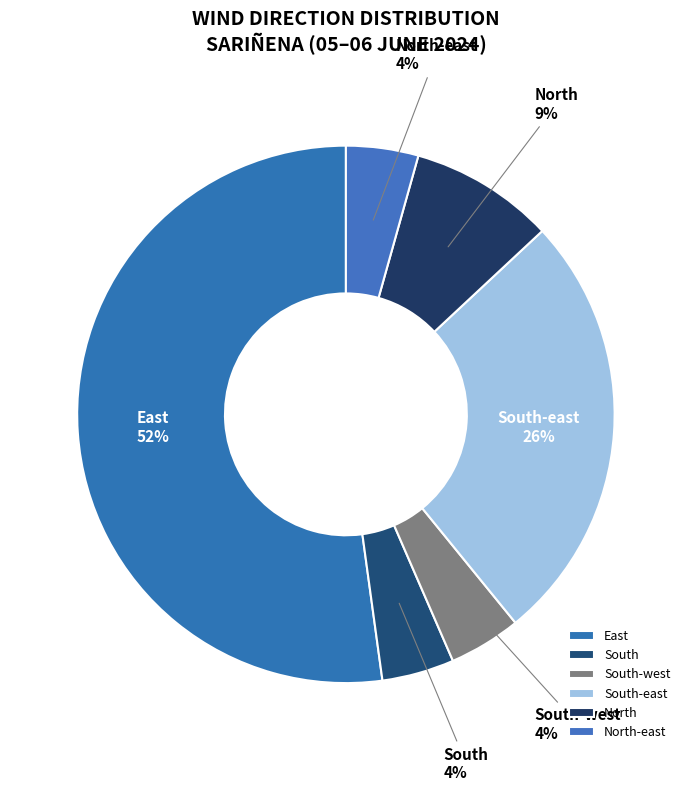

To the nearest percent, what is the difference between the largest and smallest slice percentages?

48%